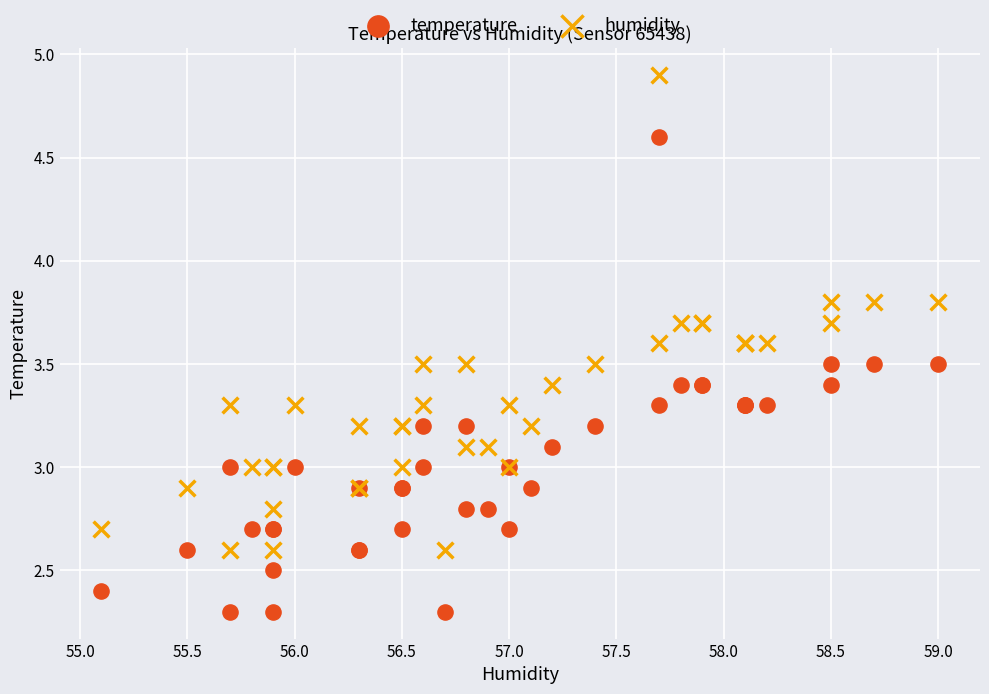

Which series contains the highest Y value?

humidity